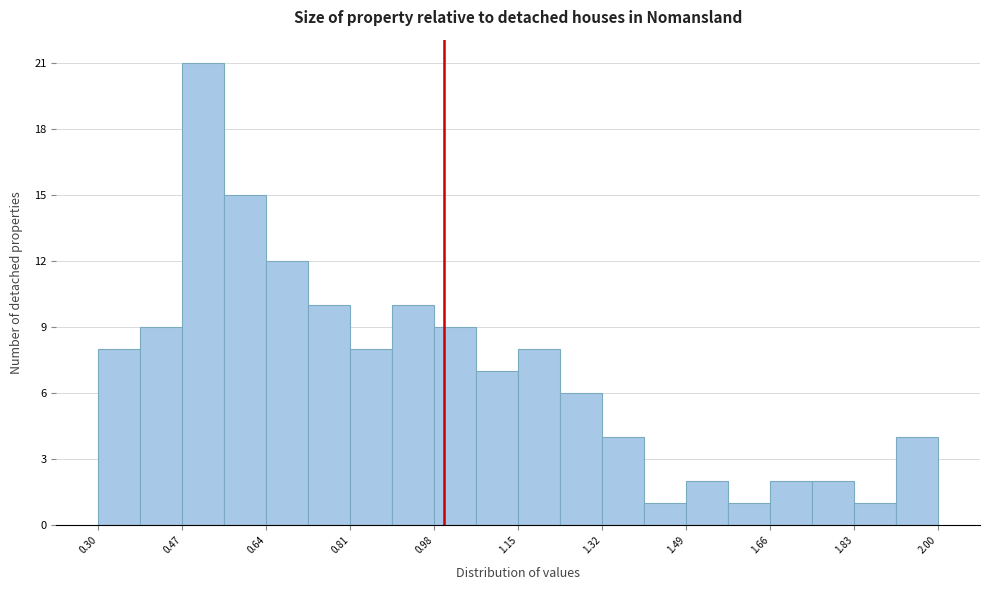

Reading left to right, transcribe this chart: for each bar, give the range it covers on the x-axis and its height. Neither the bar edges nor the heights are printed on the chart, so give them approximately, as read against the axes.

0.300 to 0.385: 8
0.385 to 0.470: 9
0.470 to 0.555: 21
0.555 to 0.640: 15
0.640 to 0.725: 12
0.725 to 0.810: 10
0.810 to 0.895: 8
0.895 to 0.980: 10
0.980 to 1.065: 9
1.065 to 1.150: 7
1.150 to 1.235: 8
1.235 to 1.320: 6
1.320 to 1.405: 4
1.405 to 1.490: 1
1.490 to 1.575: 2
1.575 to 1.660: 1
1.660 to 1.745: 2
1.745 to 1.830: 2
1.830 to 1.915: 1
1.915 to 2.000: 4